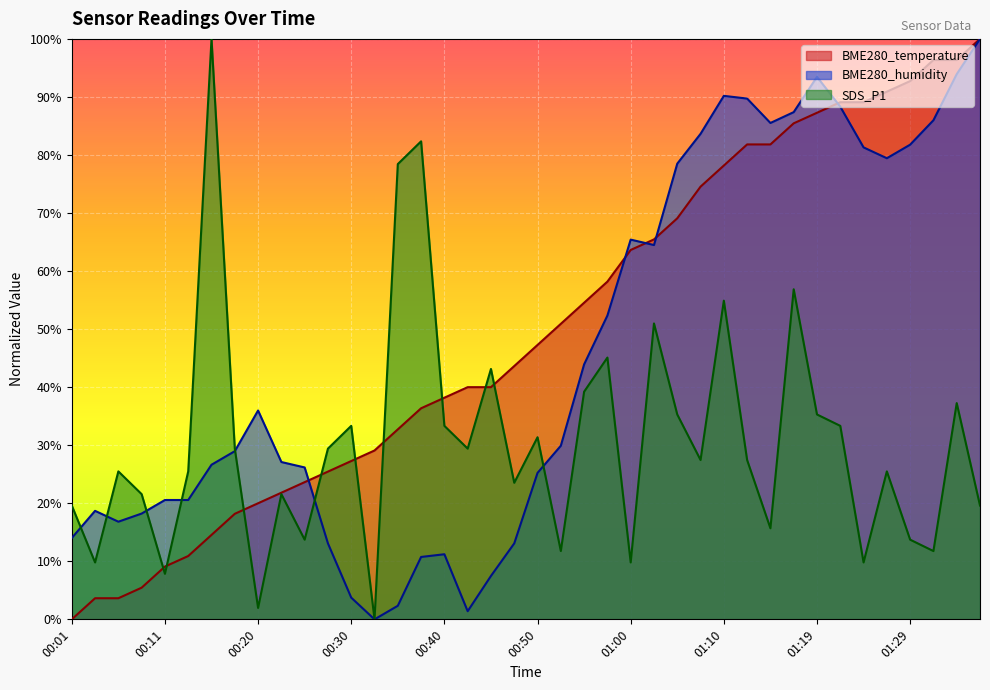

What is the maximum value shown in the chart?

100.0